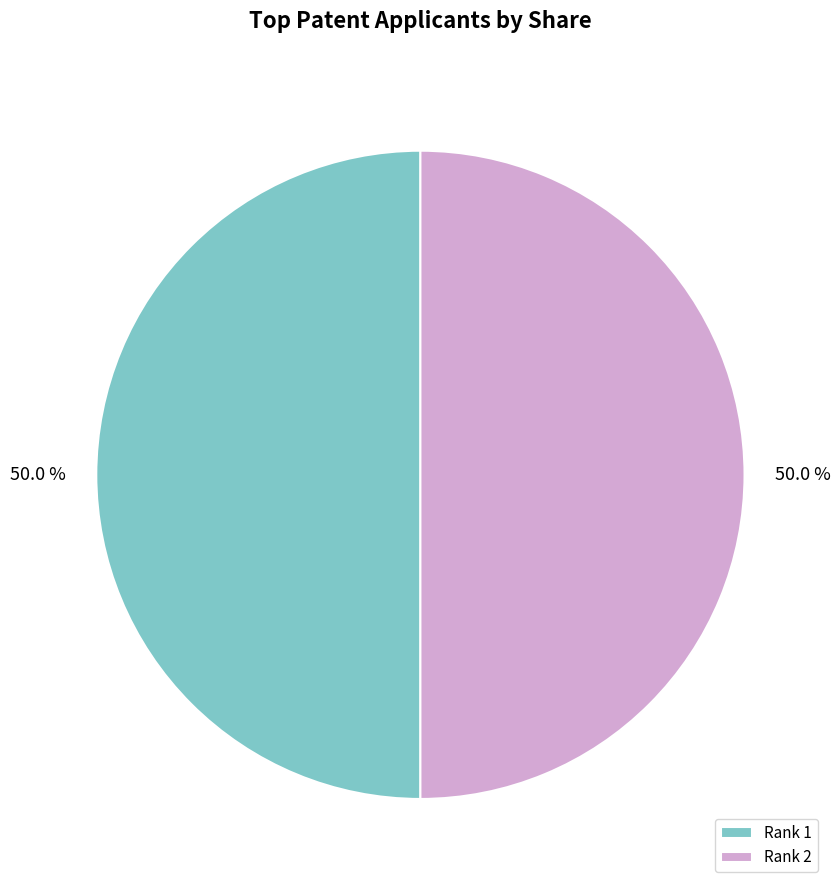

Approximately how many times larger is the value at Rank 1 compared to Rank 2?

1.0